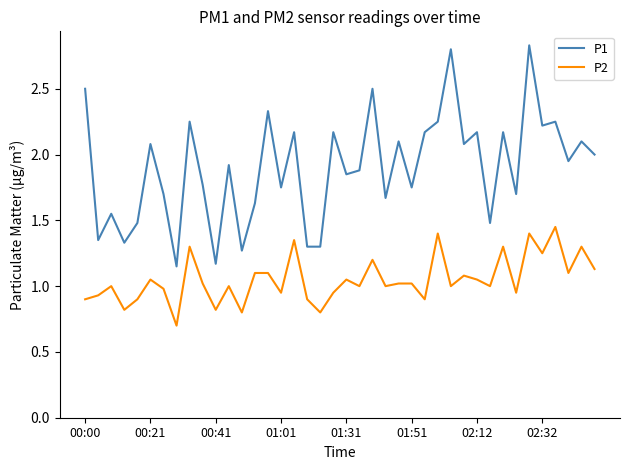

Does the chart display data point markers on the line(s)?

No